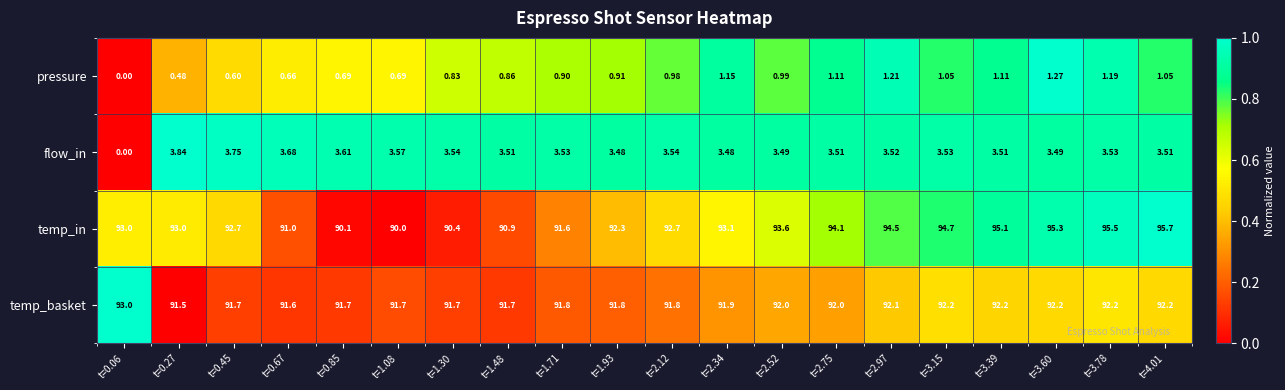

Count the number of data series in this chart.

4